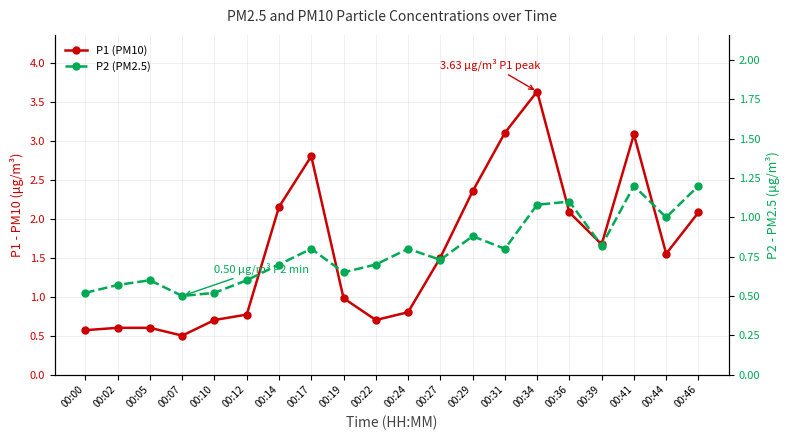

Rank the series at 00:22 from highest to lowest value.

P1 (PM10), P2 (PM2.5)